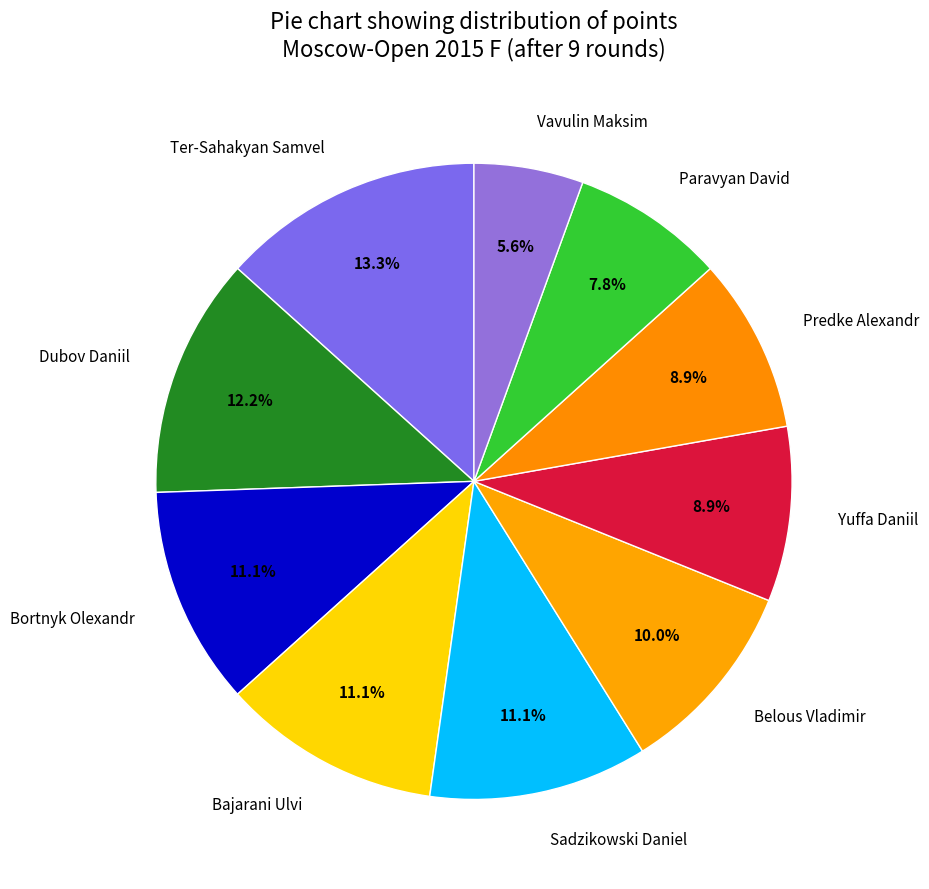

Is there any slice that represents more than half of the pie?

No